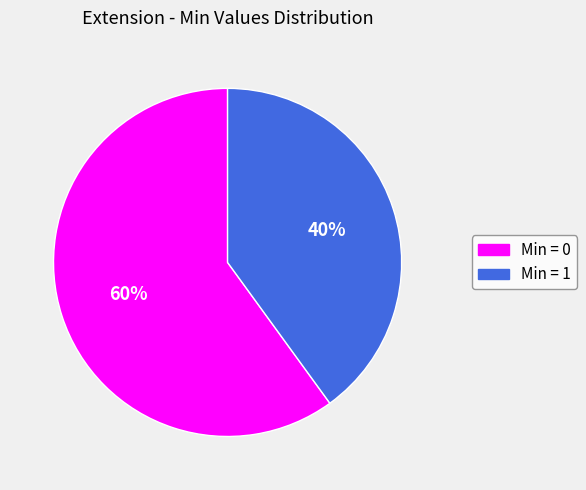

To the nearest percent, what is the difference between the largest and smallest slice percentages?

20%